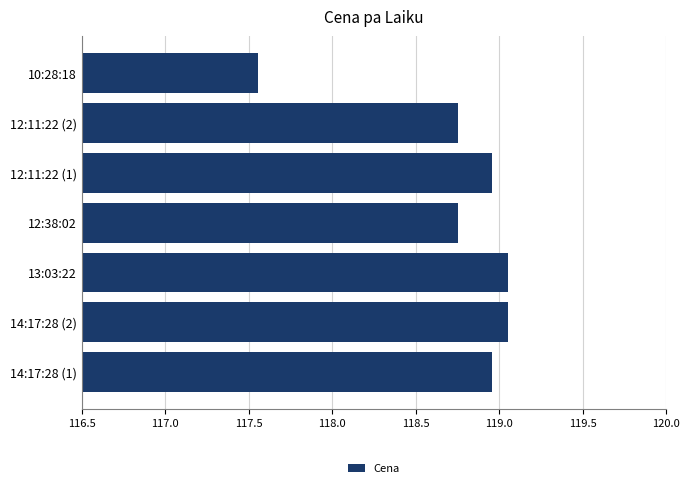

The value at 12:38:02 is 203.3. True or false?

False